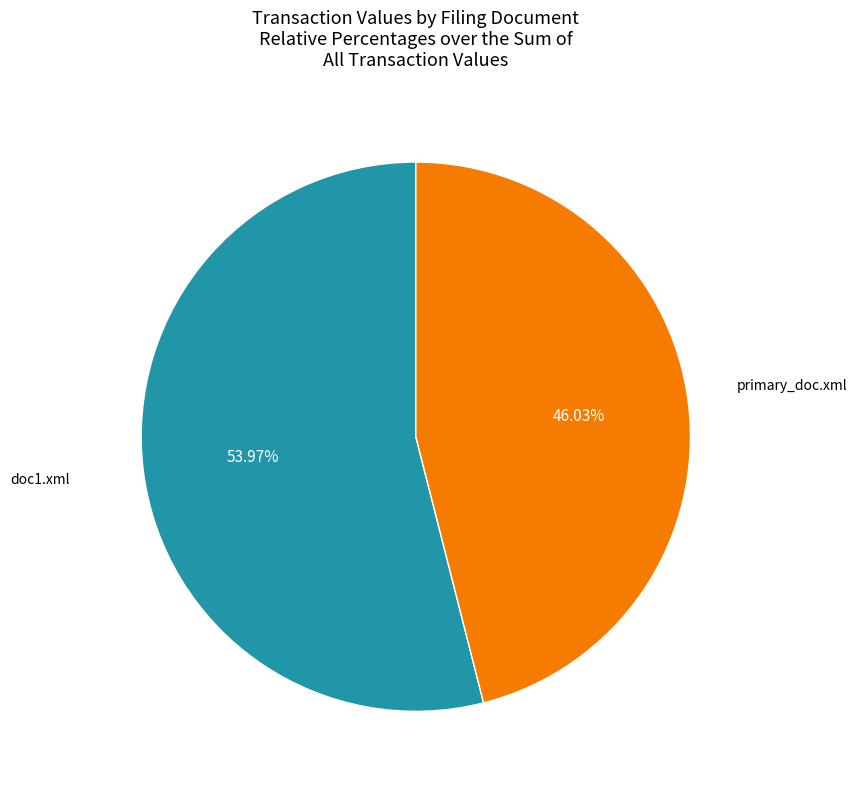

To the nearest percent, what is the difference between the largest and smallest slice percentages?

8%